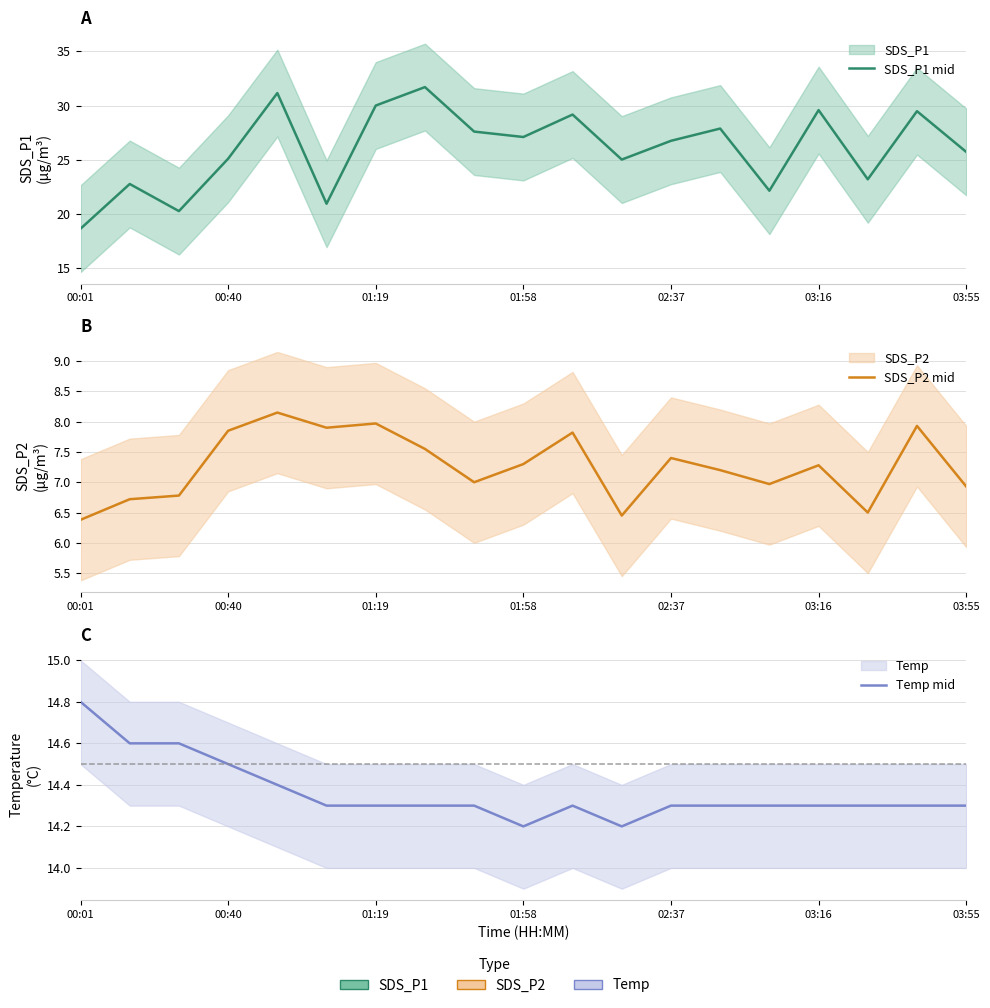

In SDS_P1 mid, how many points are lower than both neighbors (excluding endpoints)?

6